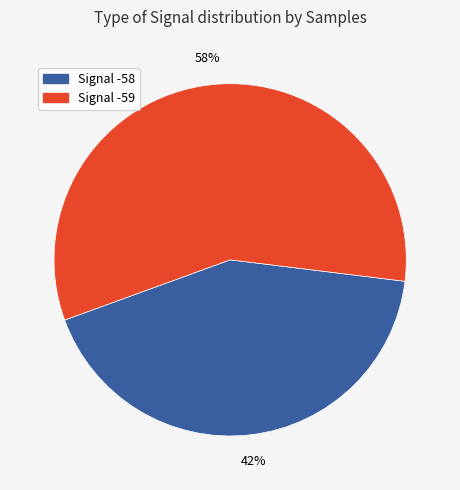

To the nearest percent, what is the average slice percentage?

50%